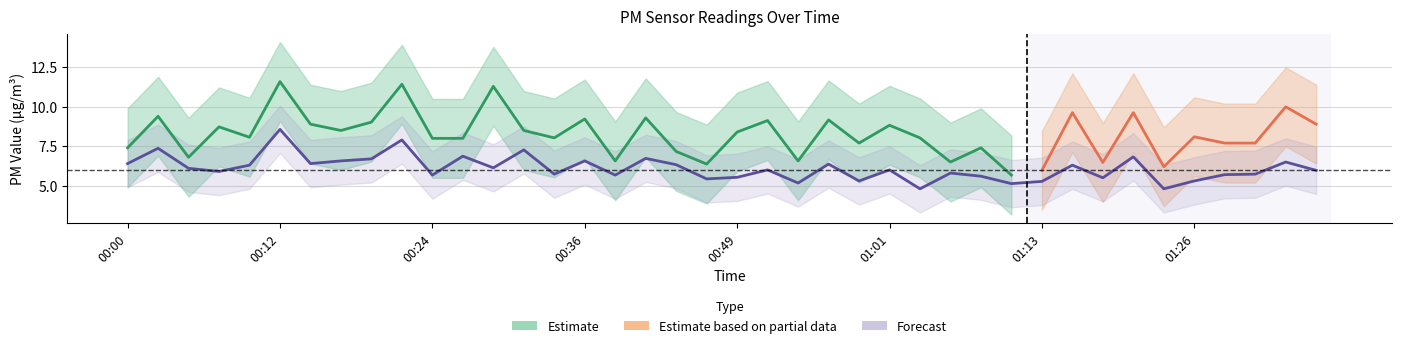

True or false: the data shows 5.7 at 01:31.

True